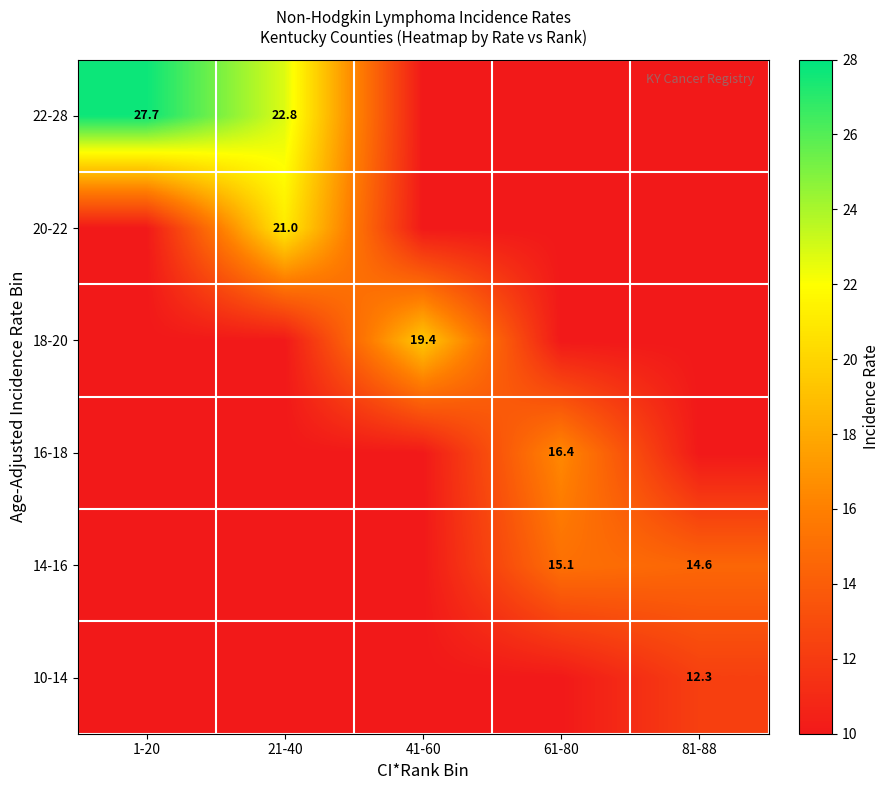

Is it true that 14-16 equals 14.6 at 81-88?

True